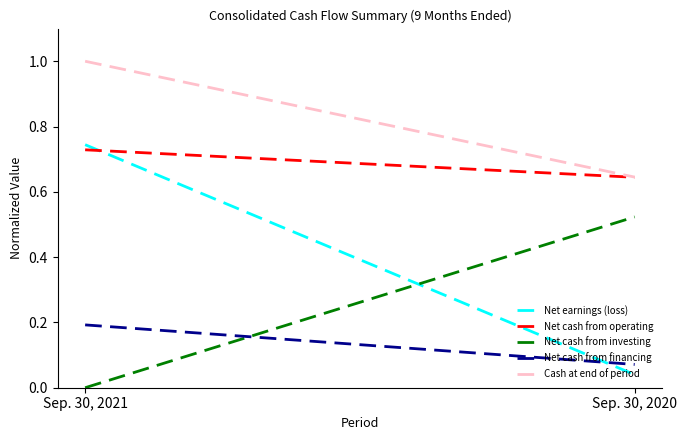

What are all the series names shown in the legend?

Net earnings (loss), Net cash from operating, Net cash from investing, Net cash from financing, Cash at end of period